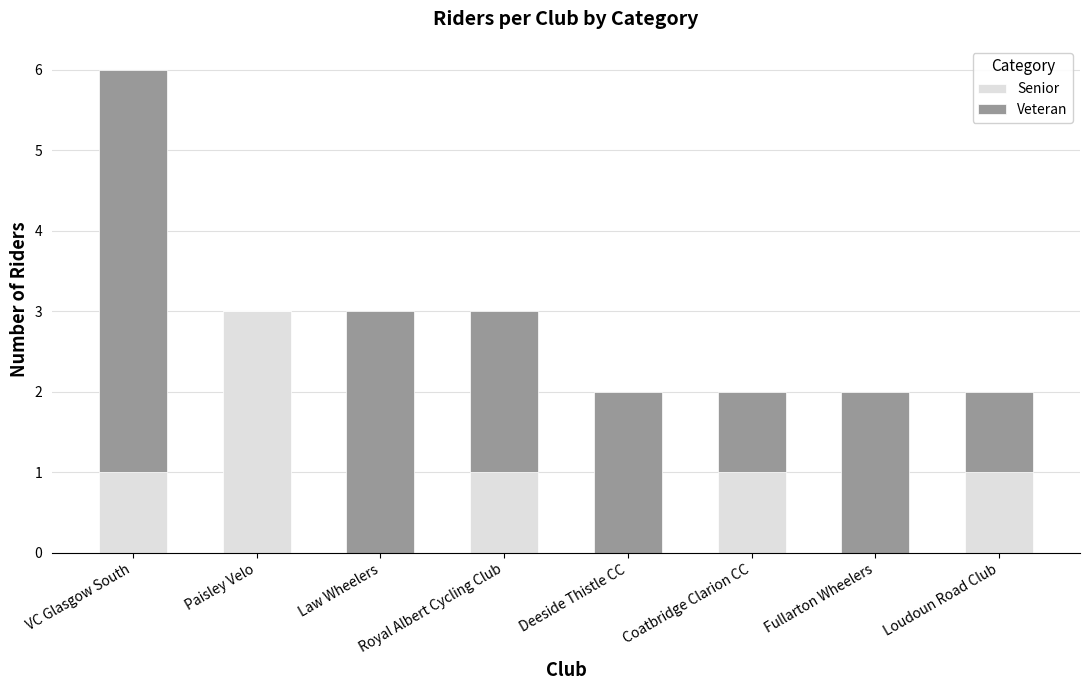

The value of Senior at Fullarton Wheelers is -1. True or false?

False